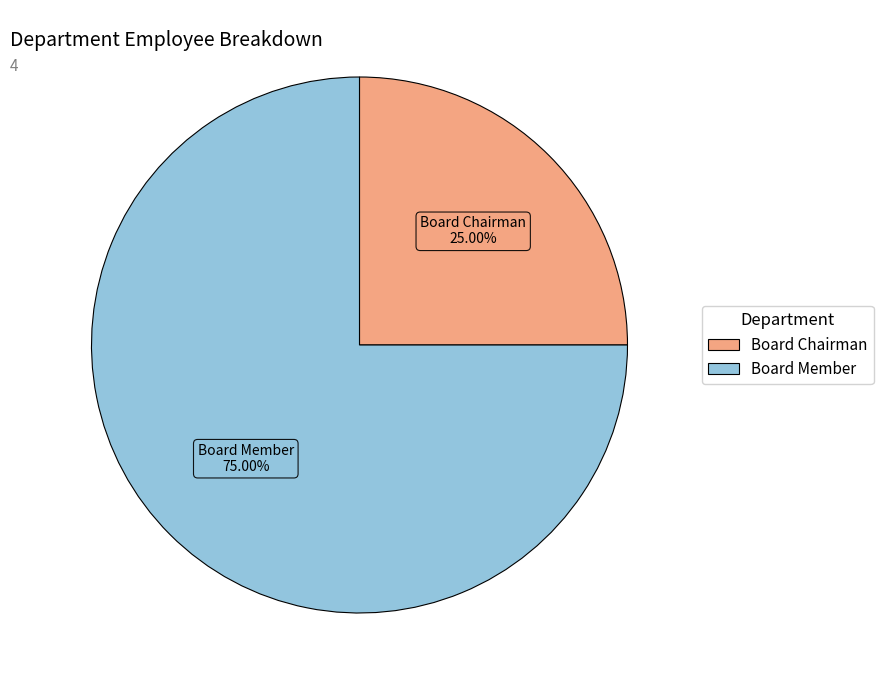

Count the number of slices in the pie.

2